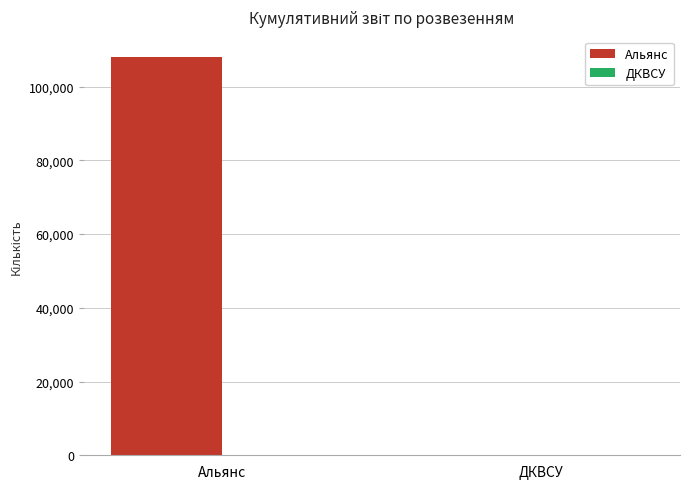

At which category is the sum across all series the highest?

Альянс